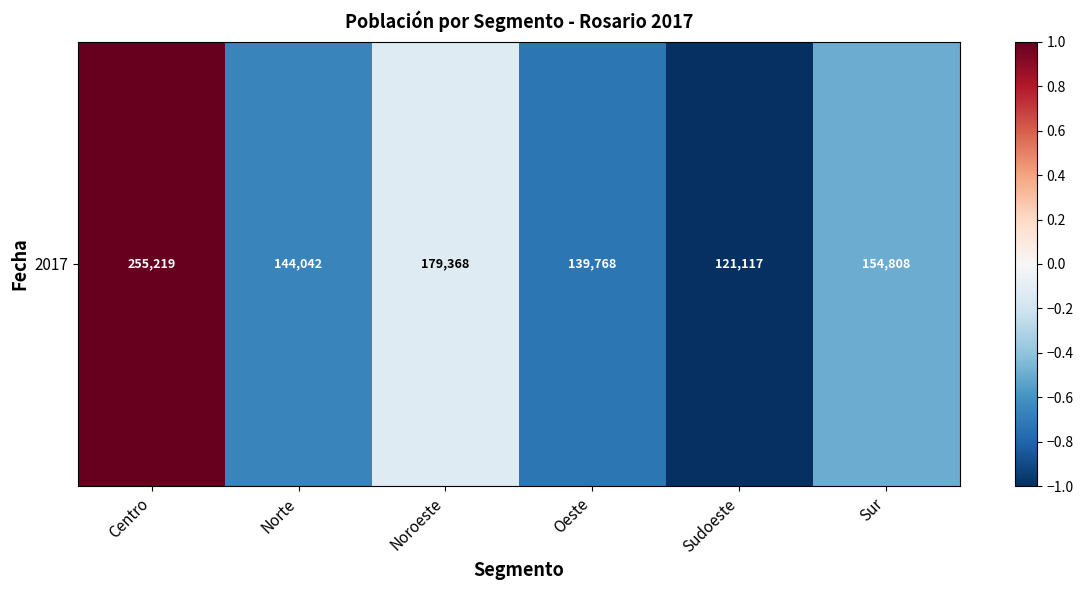

The chart shows a value of -1.2 at Oeste. True or false?

False